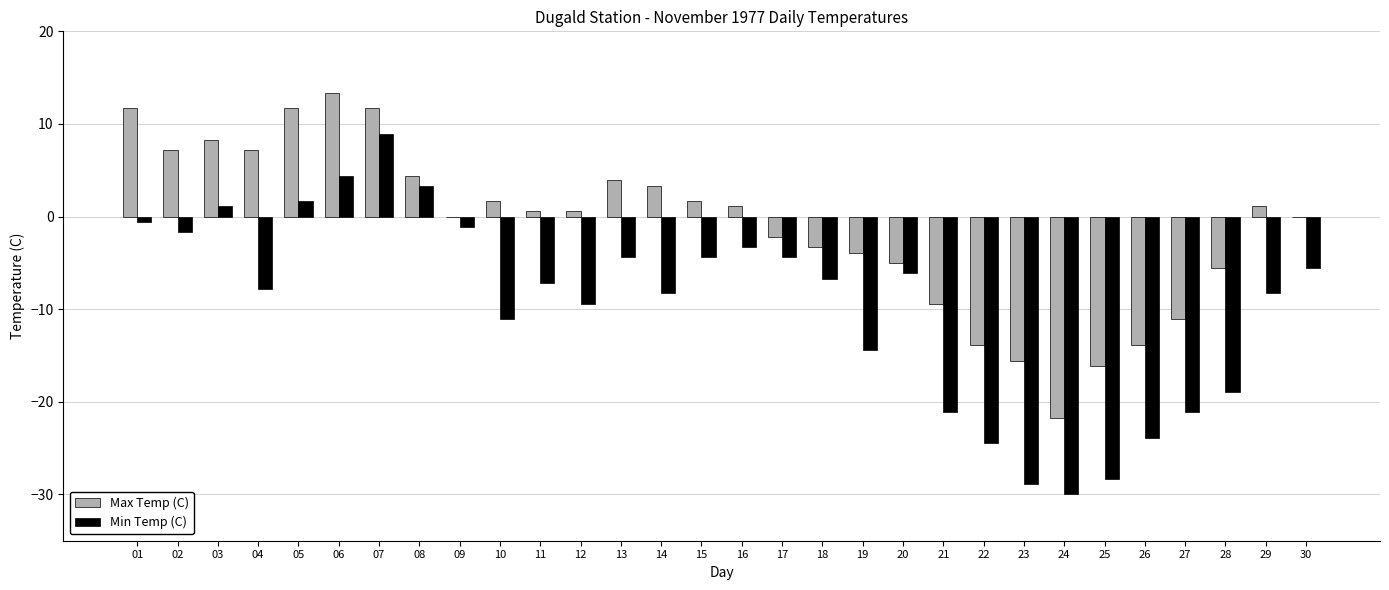

How many distinct data groups are displayed?

2